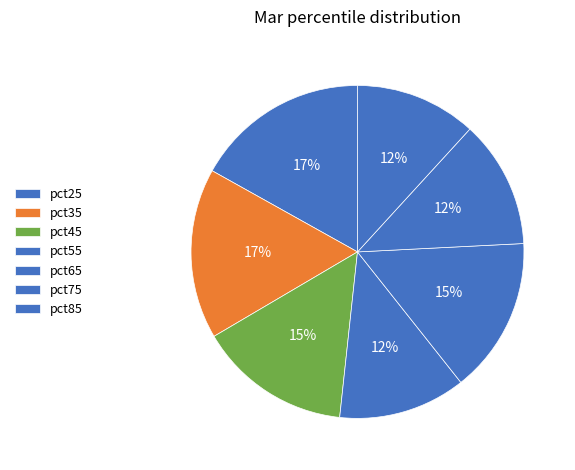

What percentage is NOT represented by pct55?

87.6%